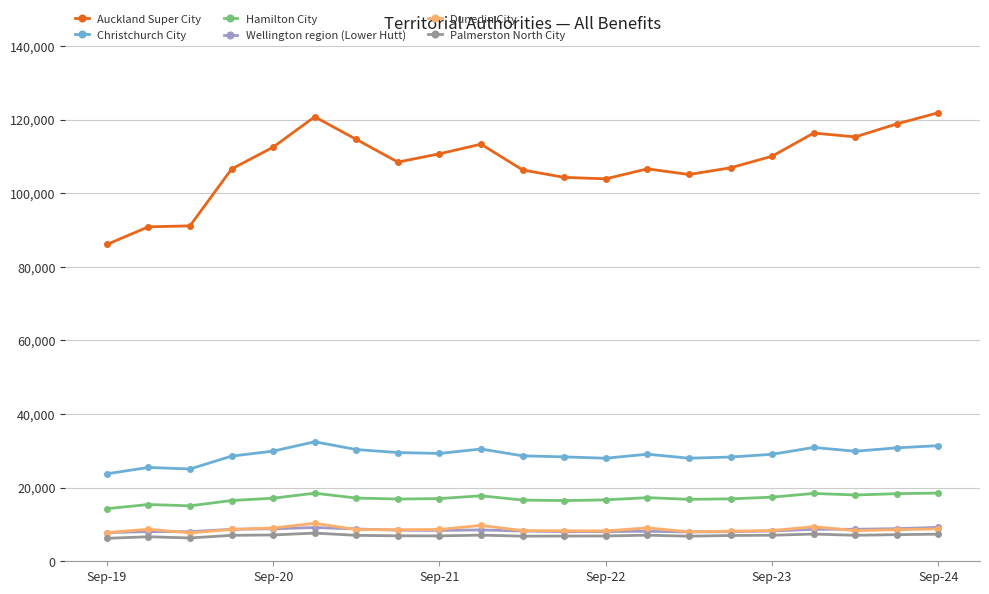

True or false: Christchurch City has more than 2 points higher than both neighbors.

True